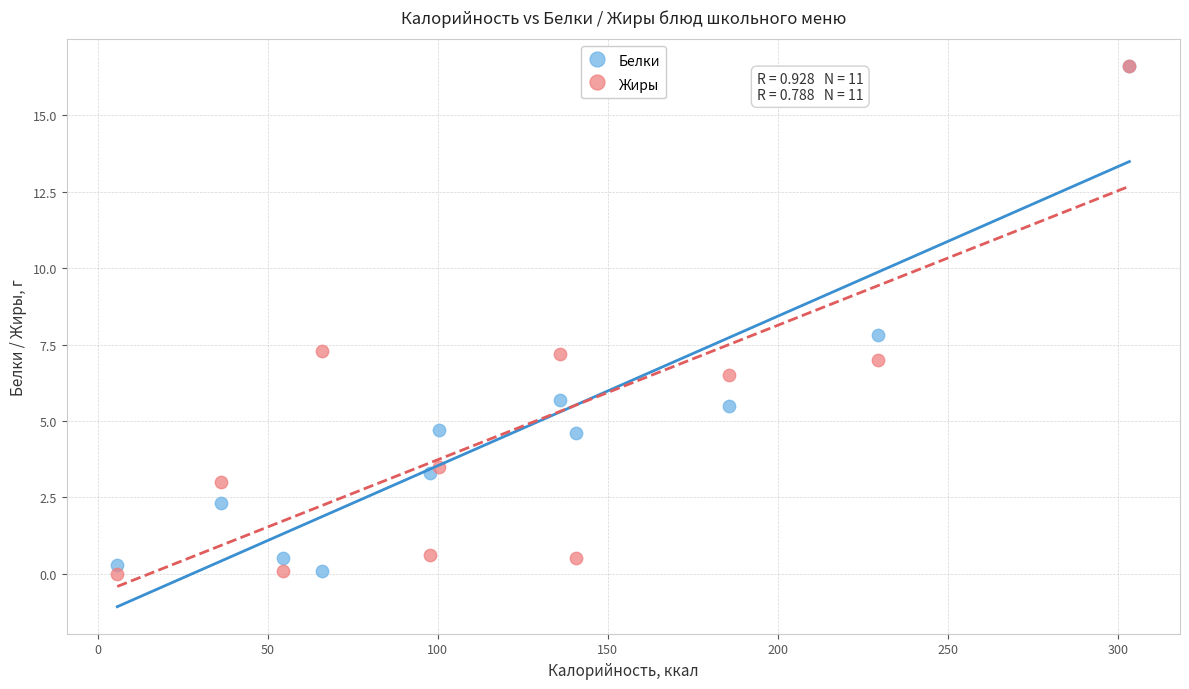

In the Белки series, what Y value is closest to 8?

7.8